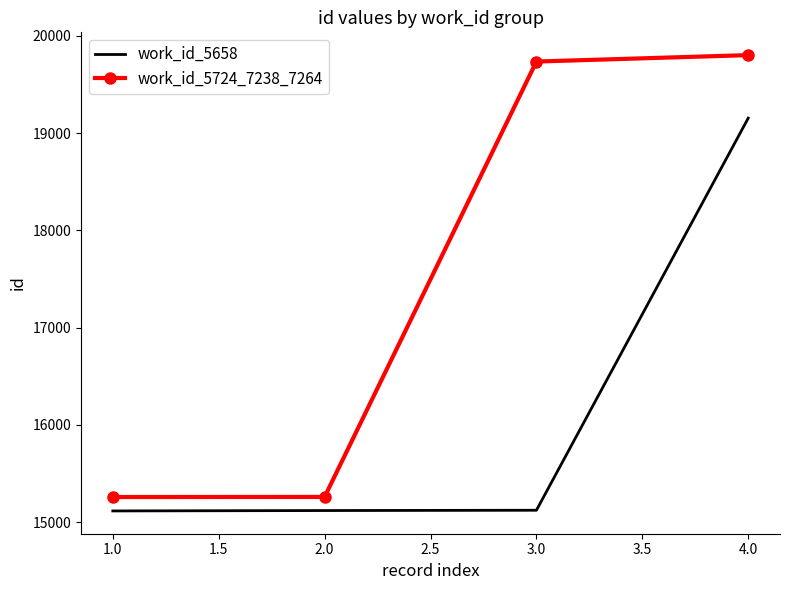

Which series has the largest range (max minus min)?

work_id_5724_7238_7264